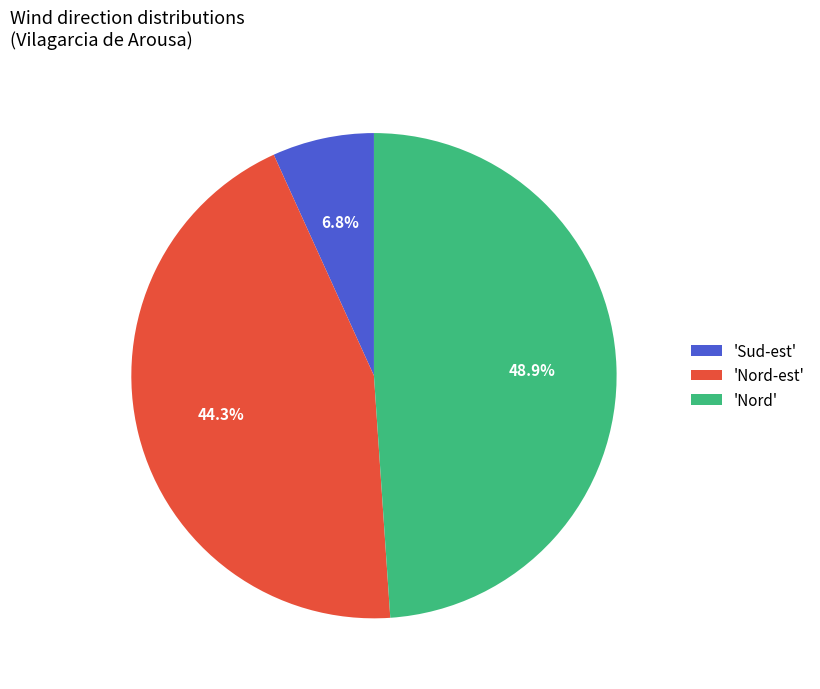

Approximately how many times larger is the value at 'Nord' compared to 'Nord-est'?

1.1